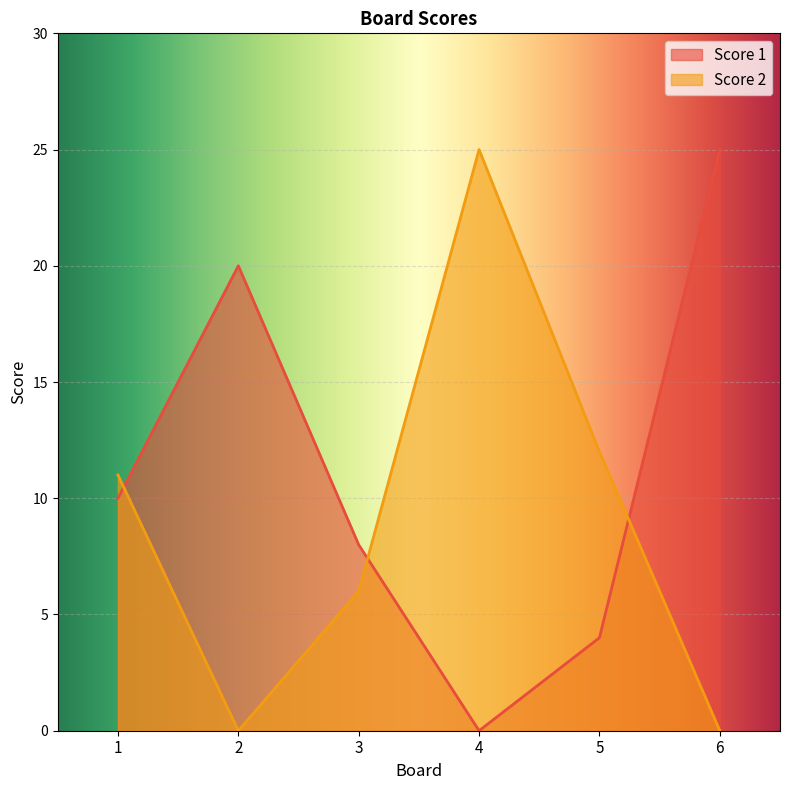

How many interior local peaks does the Score 1 series have?

1